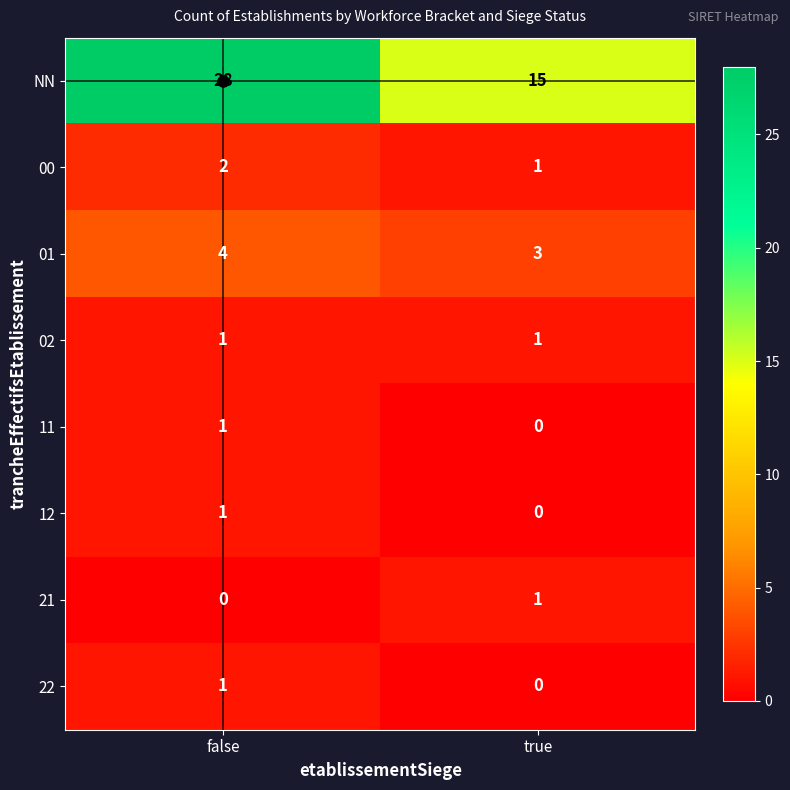

How many positive values does the 12 series have?

1